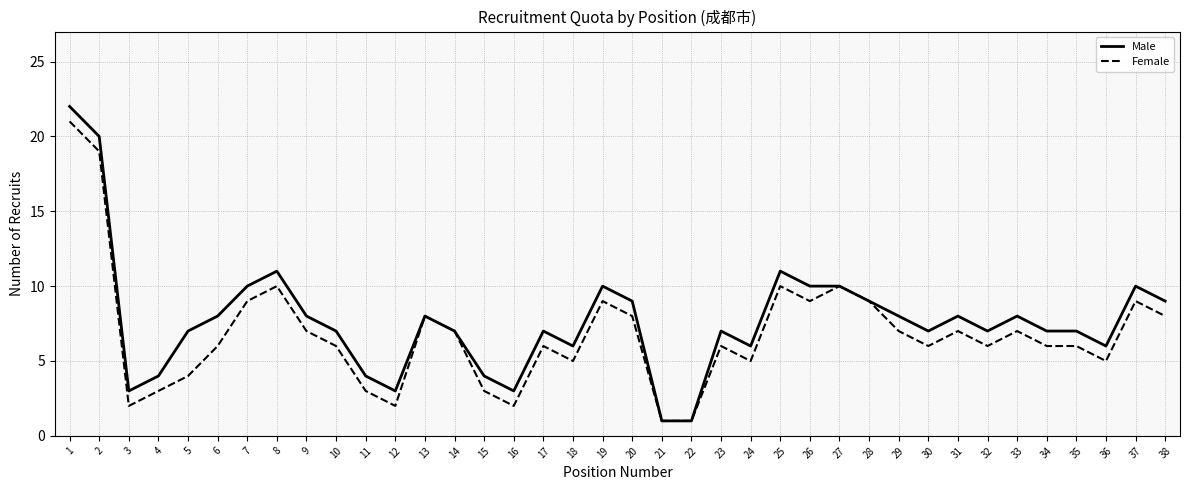

Rank the series by their maximum value, from lowest to highest.

Female, Male